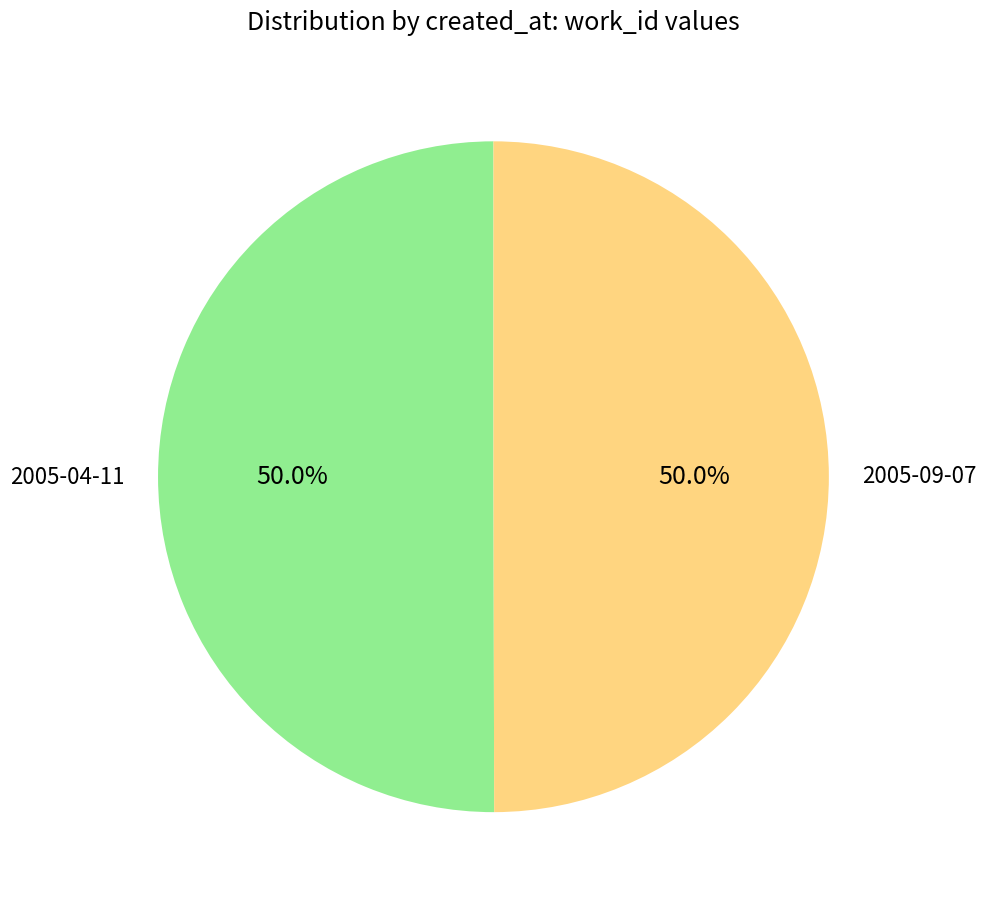

What is the ratio of the value at 2005-09-07 to the value at 2005-04-11?

1.0